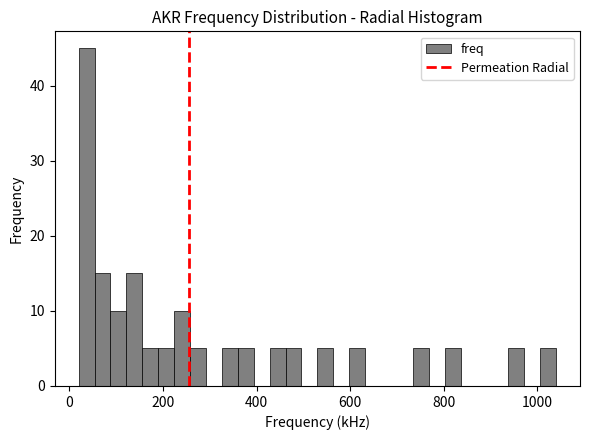

Read against the x-axis, roughly where is the centre of the tallest bar?

40